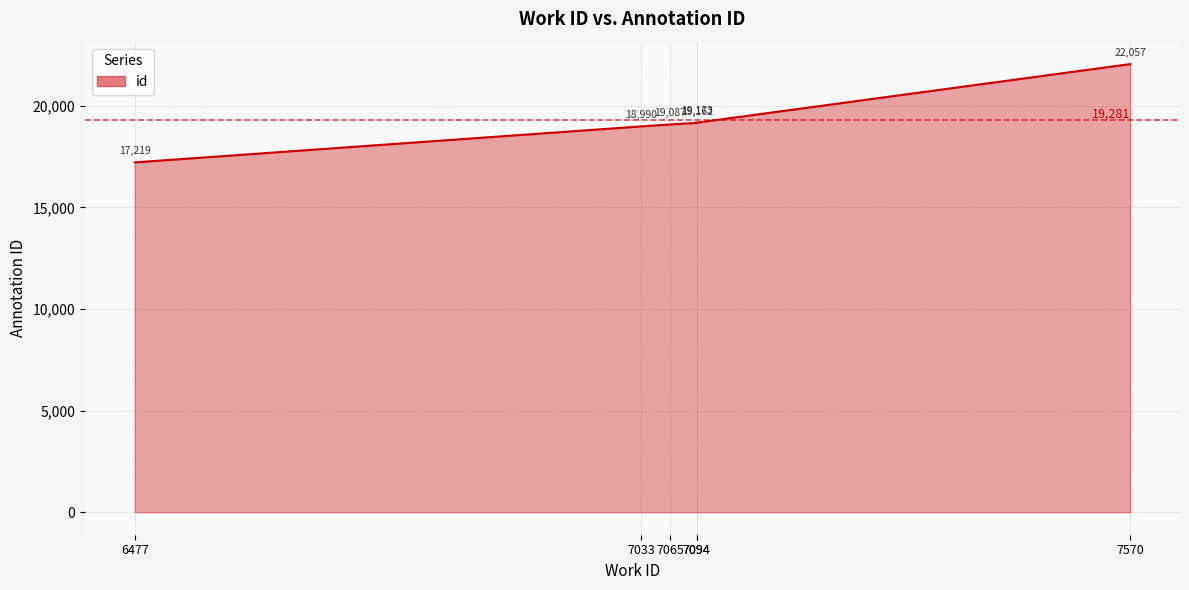

What is the difference between the maximum and minimum values?

4838